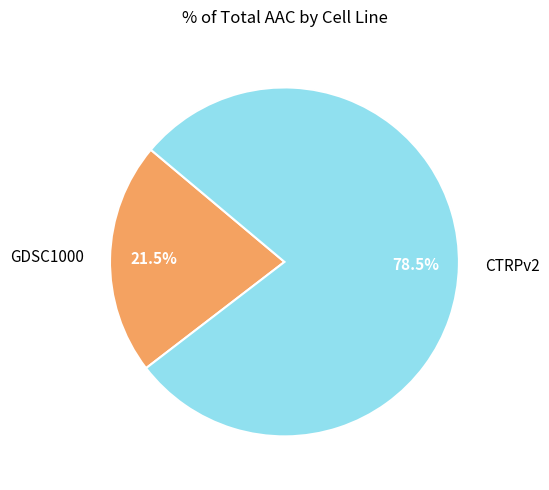

Which has a higher value, GDSC1000 or CTRPv2?

CTRPv2